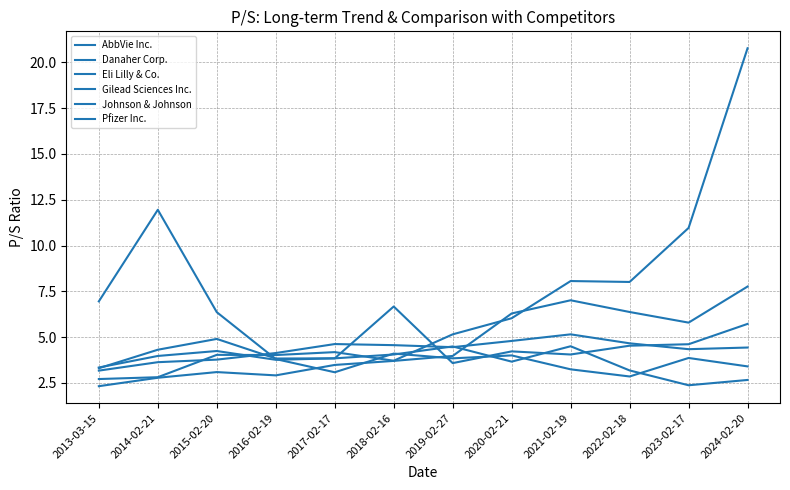

Does the chart have visible grid lines?

Yes